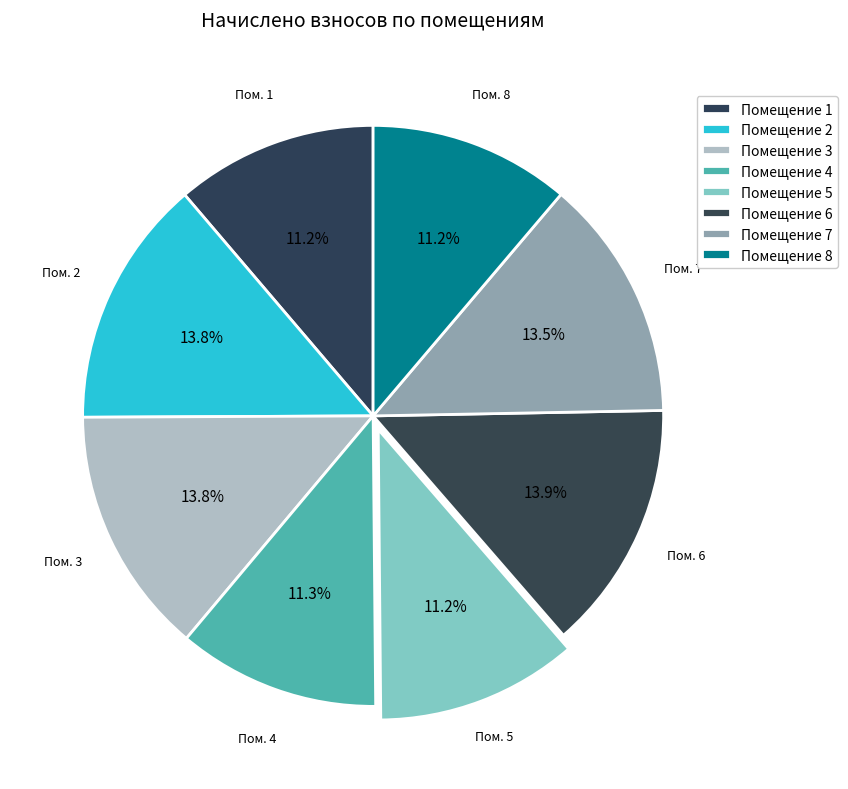

Rank the categories by value from lowest to highest.

8, 1, 5, 4, 7, 3, 2, 6